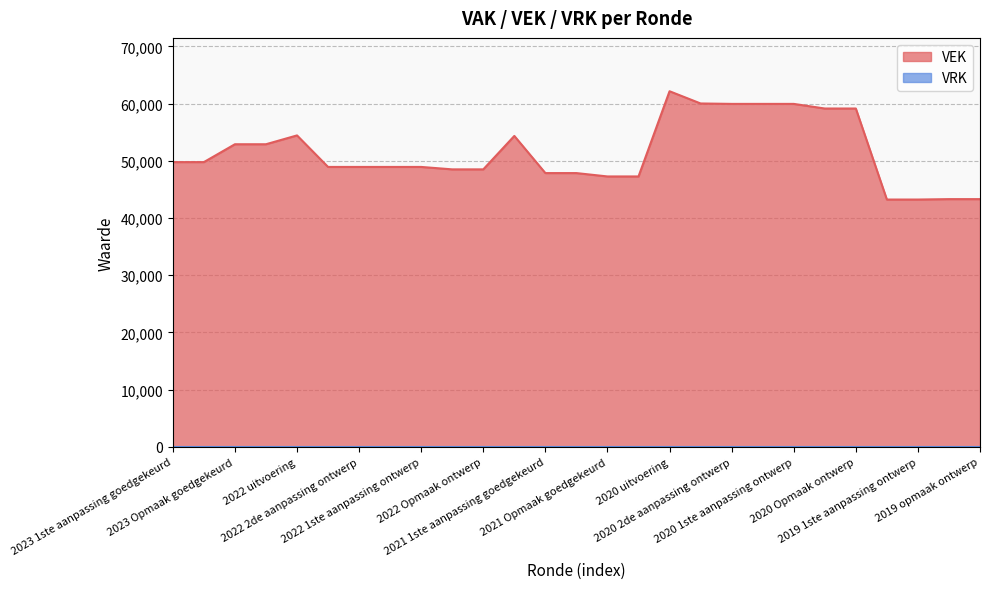

What is the difference between the values at 2020 2de aanpassing goedgekeurd and 2021 Opmaak goedgekeurd?

12753